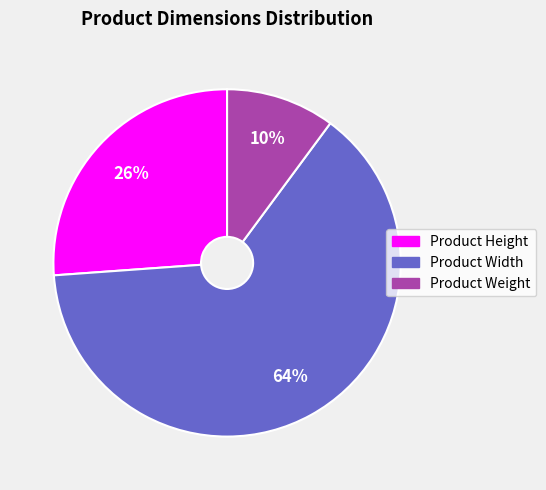

To the nearest percent, what is the average slice percentage?

33%